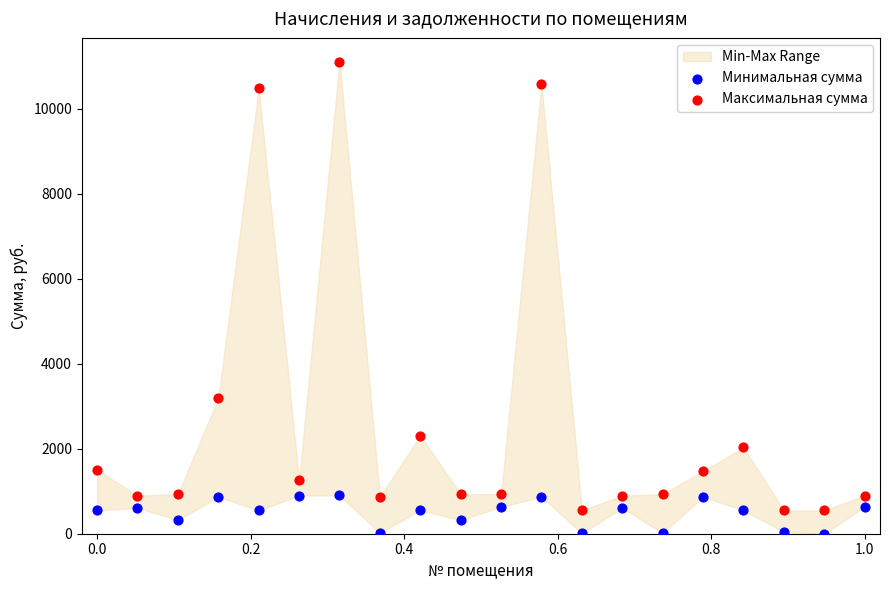

Which series reaches the maximum Y coordinate?

Максимальная сумма